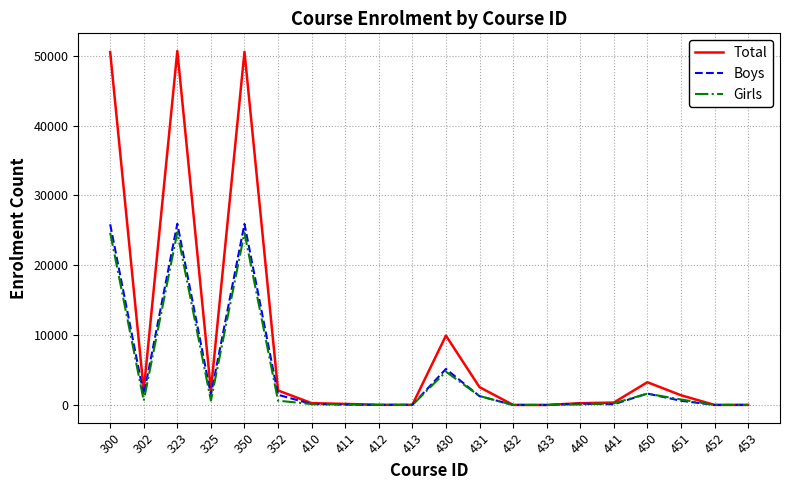

How many lines are shown in the chart?

3